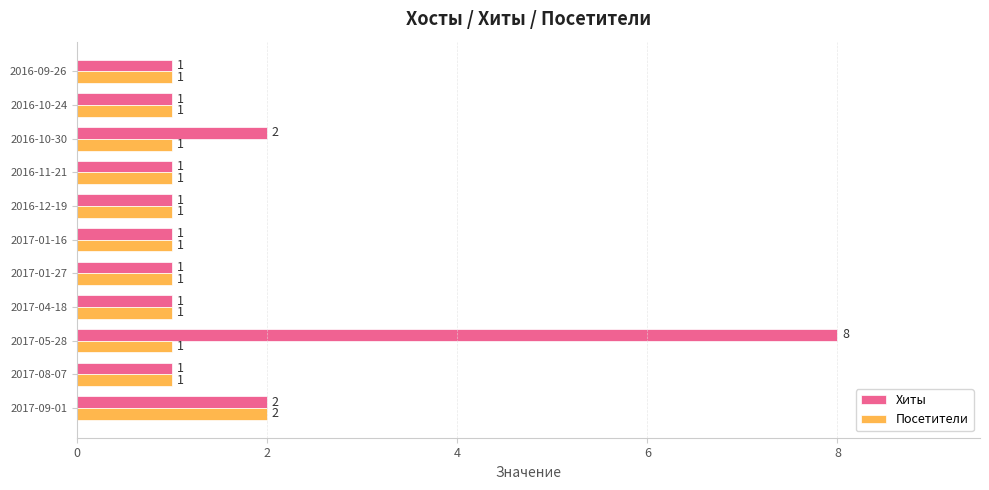

The value of Хиты at 2016-10-30 is 1. True or false?

False